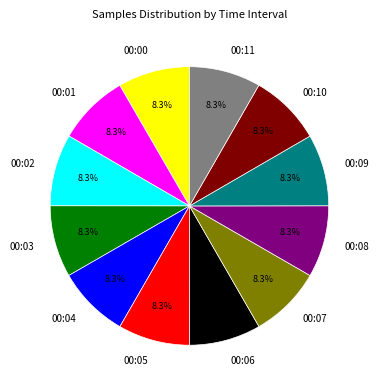

Is the sum of 00:11 and 00:01 greater than half?

No